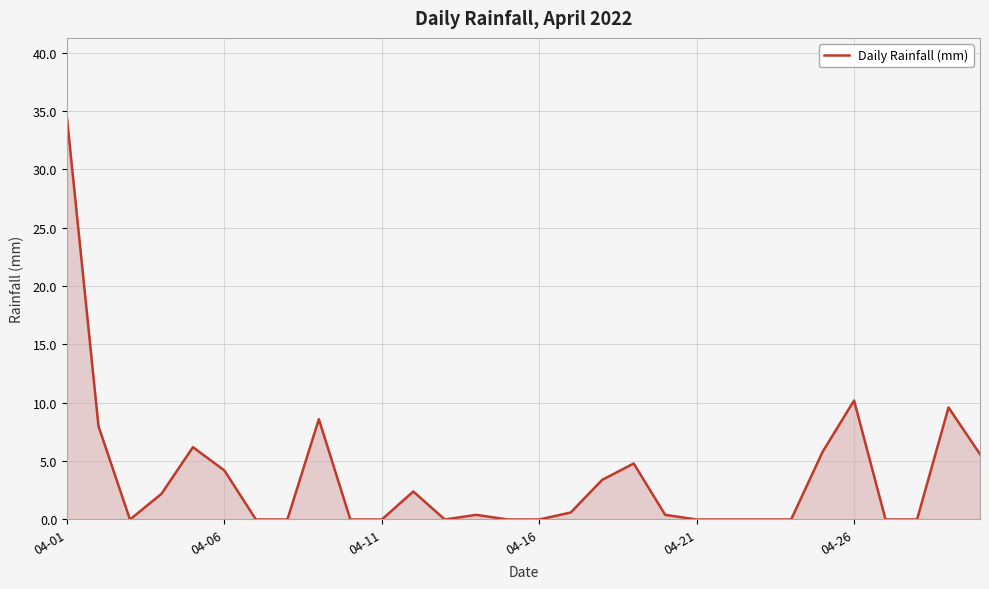

What is the greatest value displayed?

34.4